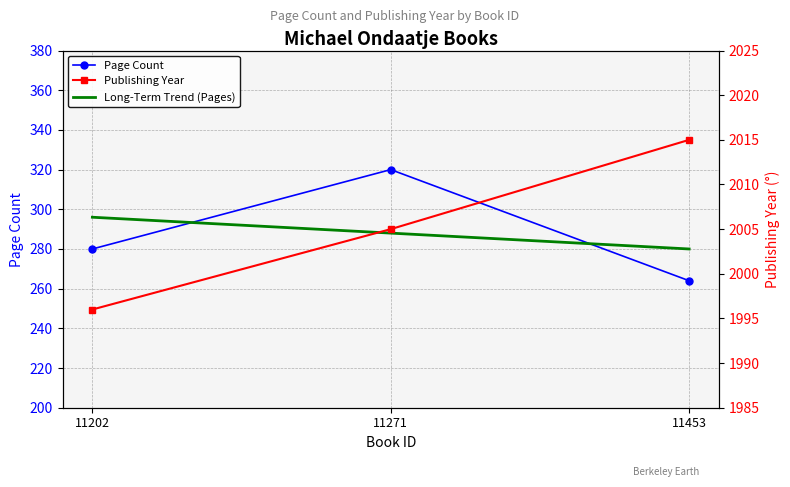

What is the difference between the second highest and minimum values in the publishingYear series?

9